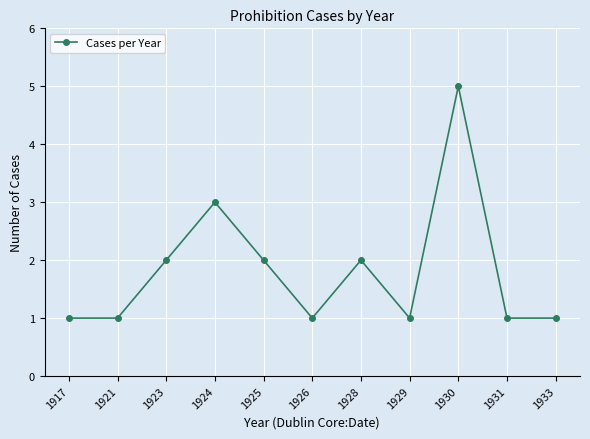

How many categories are shown in the chart?

11